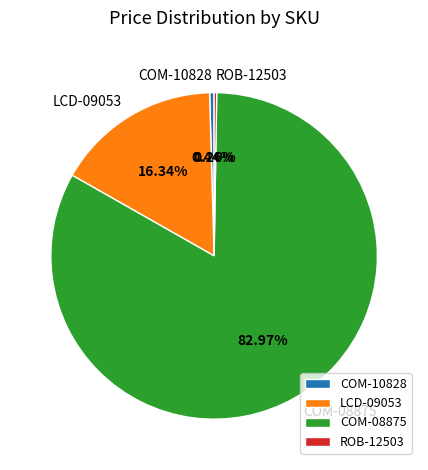

What percentage is the LCD-09053 slice, to the nearest percent?

16%